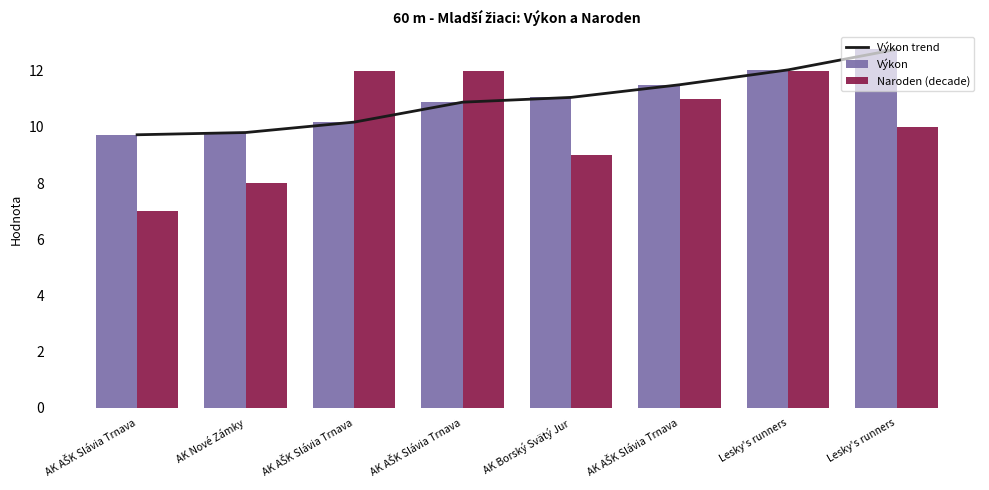

The value of Výkon at AK Borský Svätý Jur is 11.1. True or false?

True